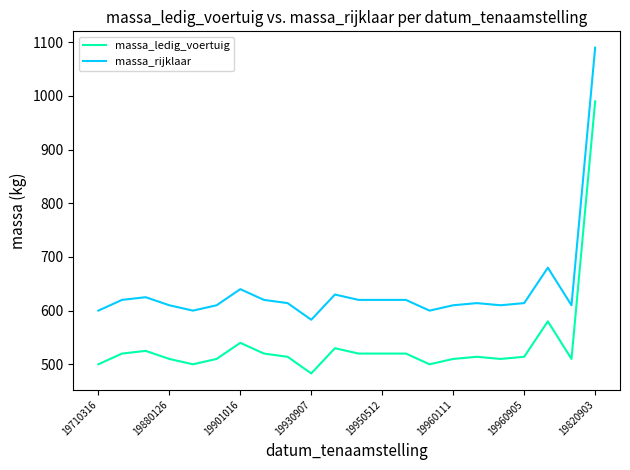

True or false: massa_rijklaar and massa_ledig_voertuig cross at least once.

False